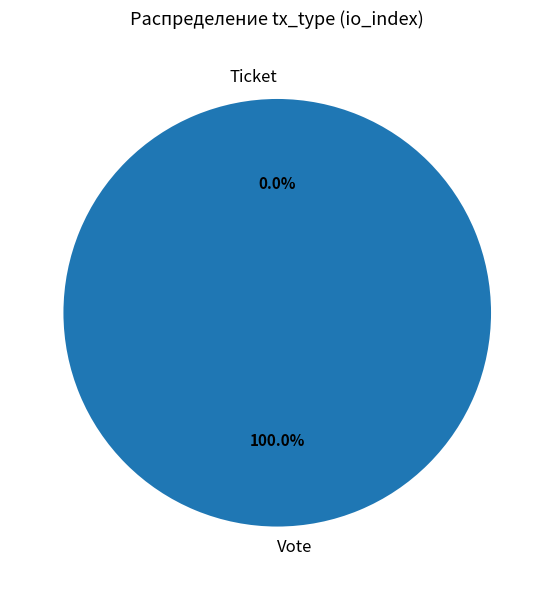

What percentage do Vote and Ticket together represent?

100.0%